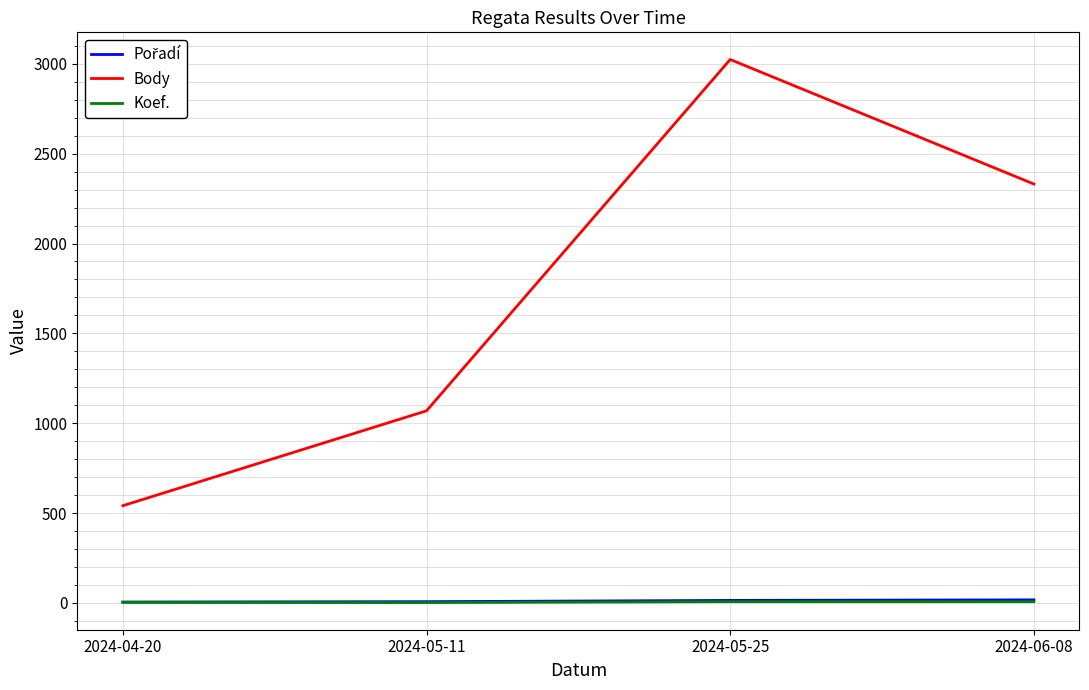

Where is Body nearest to the value 1782?

2024-06-08